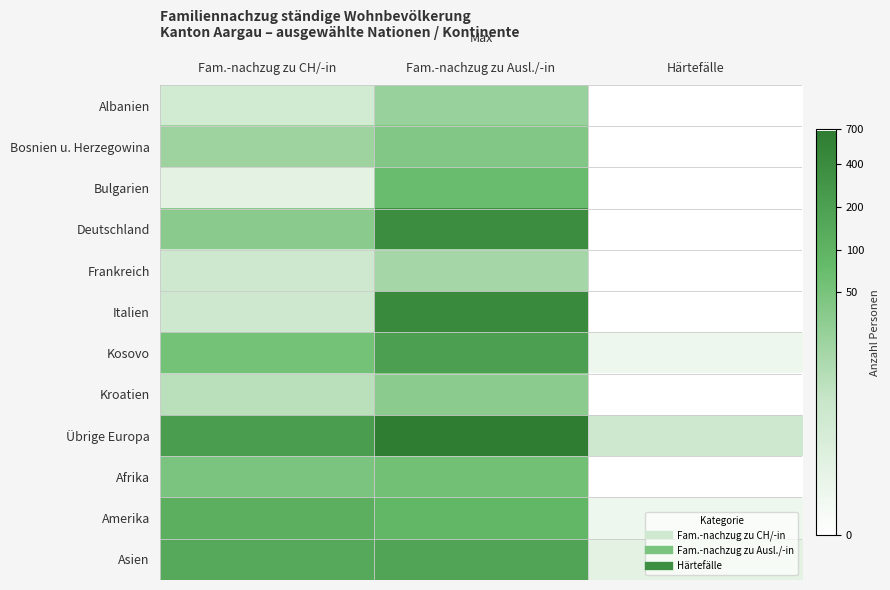

Which series has the largest total across all categories?

Übrige Europa